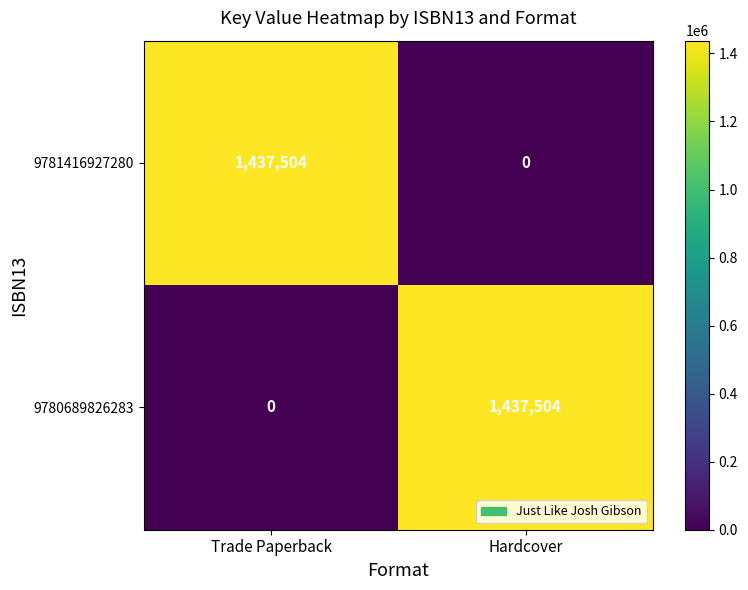

What is the sum of the 9781416927280 values at Trade Paperback and Hardcover?

1437504